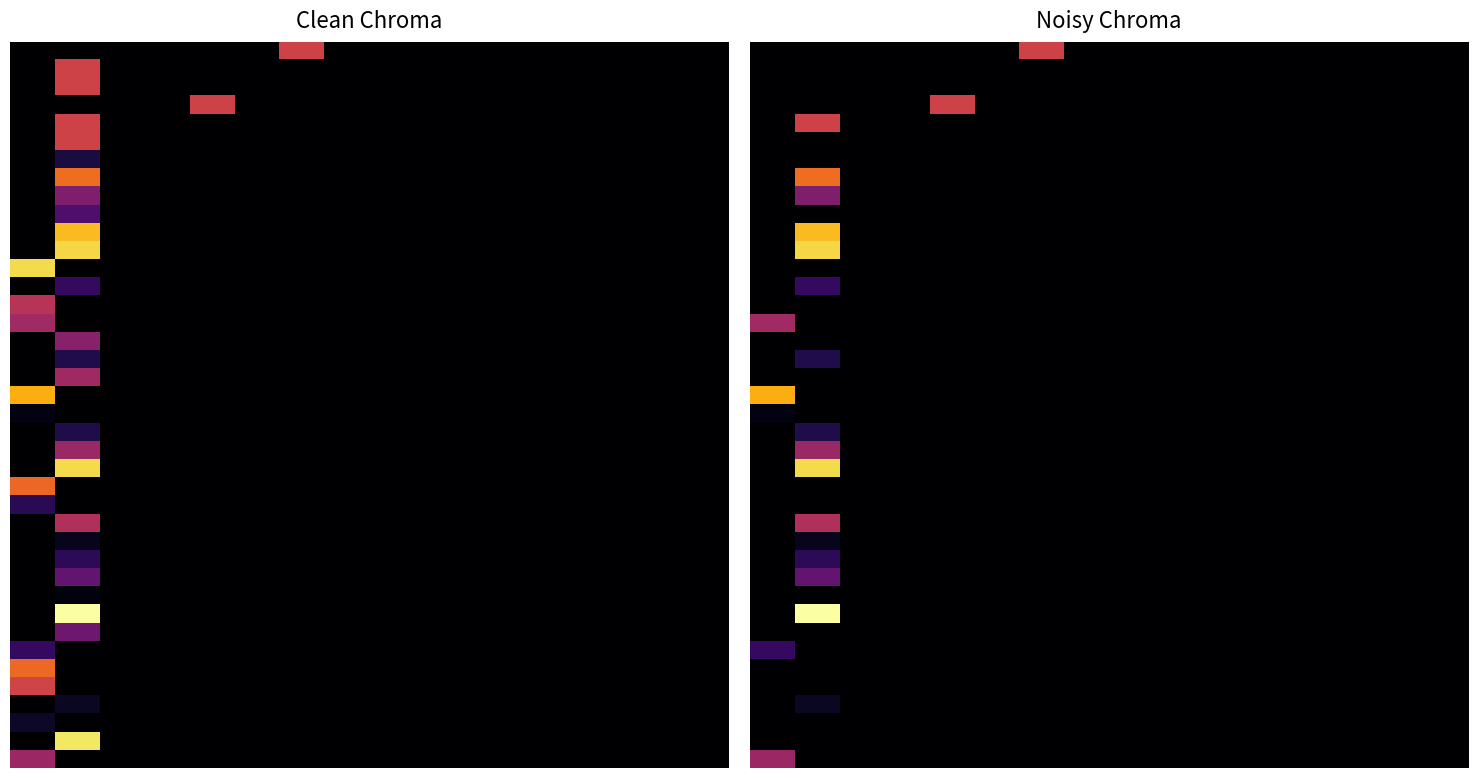

True or false: row_8 has a value of 0.4 at 0.

True